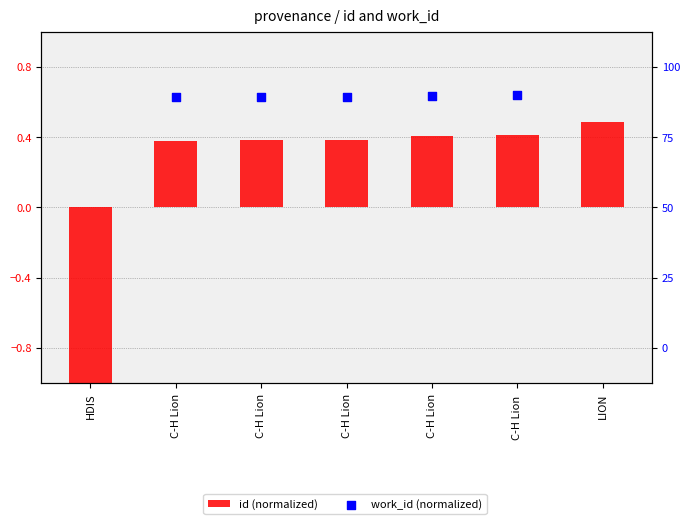

At how many categories does at least one series exceed -2?

7